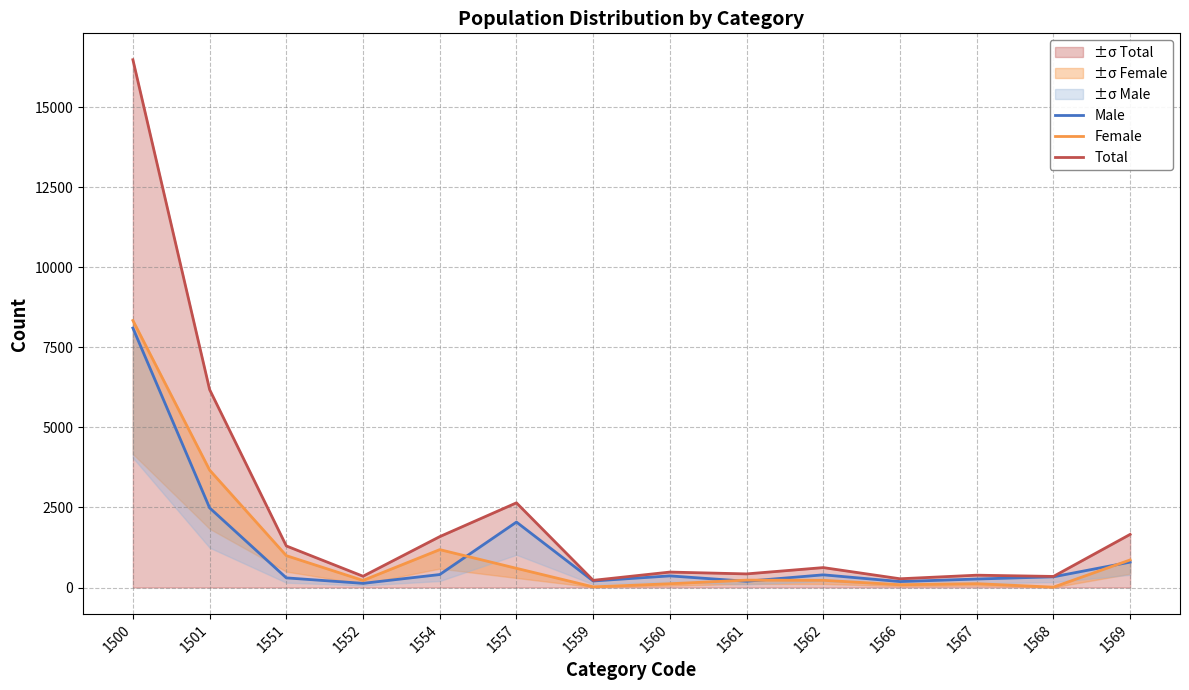

What is the sum of the Female values at 1562 and 1559?

245